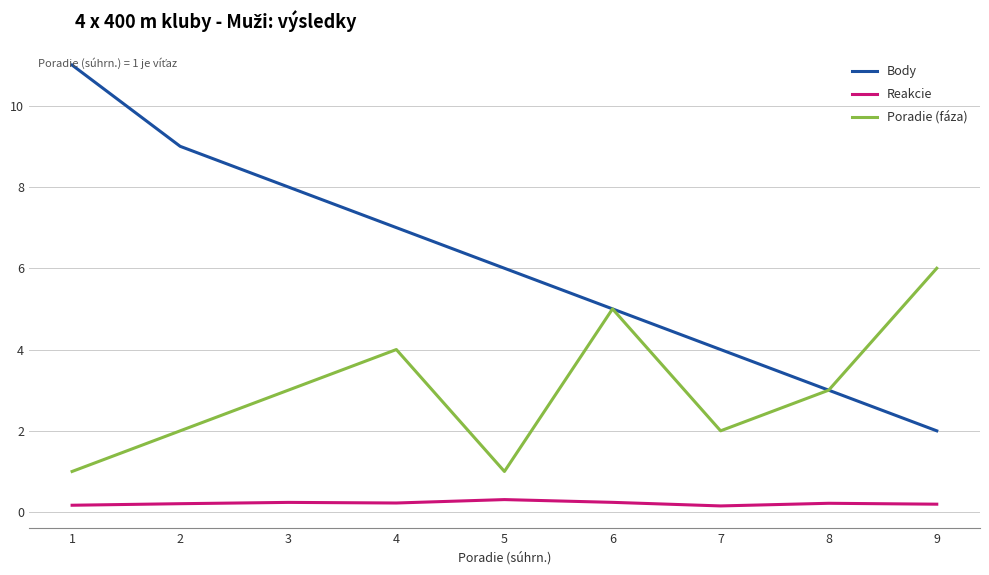

Is it true that Poradie (fáza) equals 5.0 at 6?

True